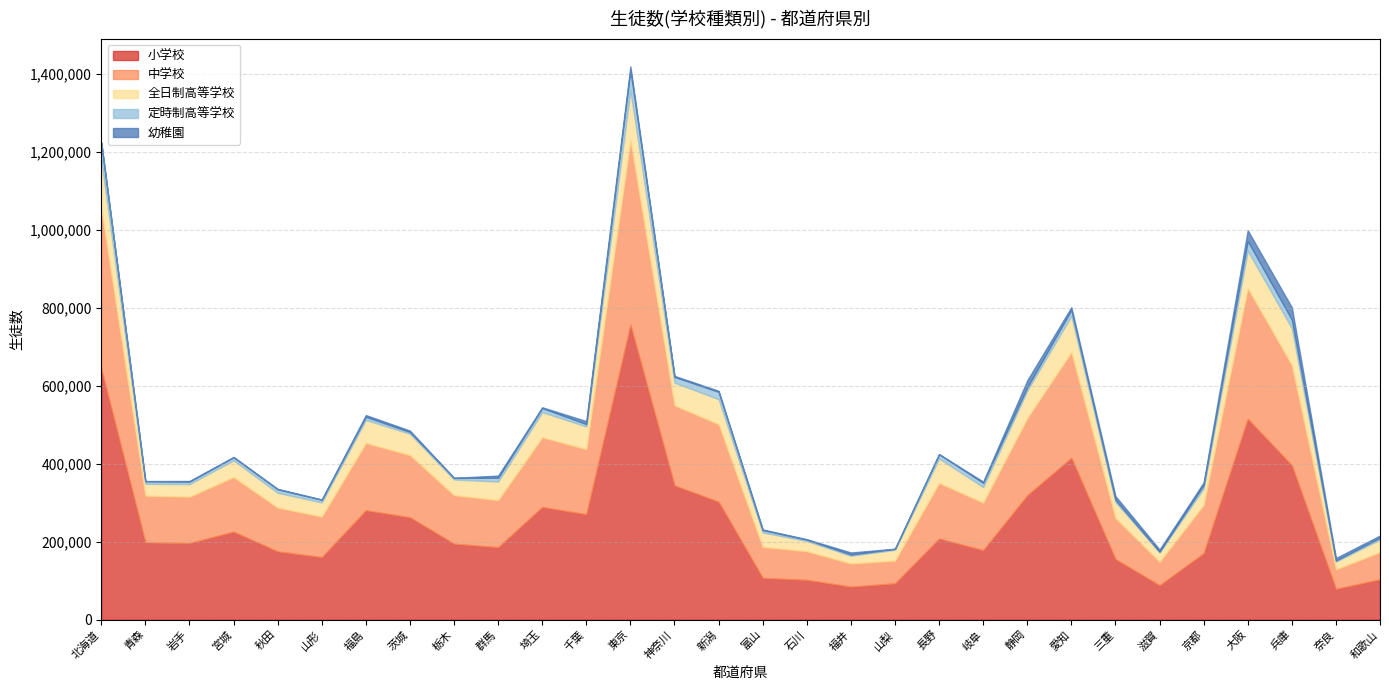

What is the lowest value of the 定時制高等学校 series?

1679